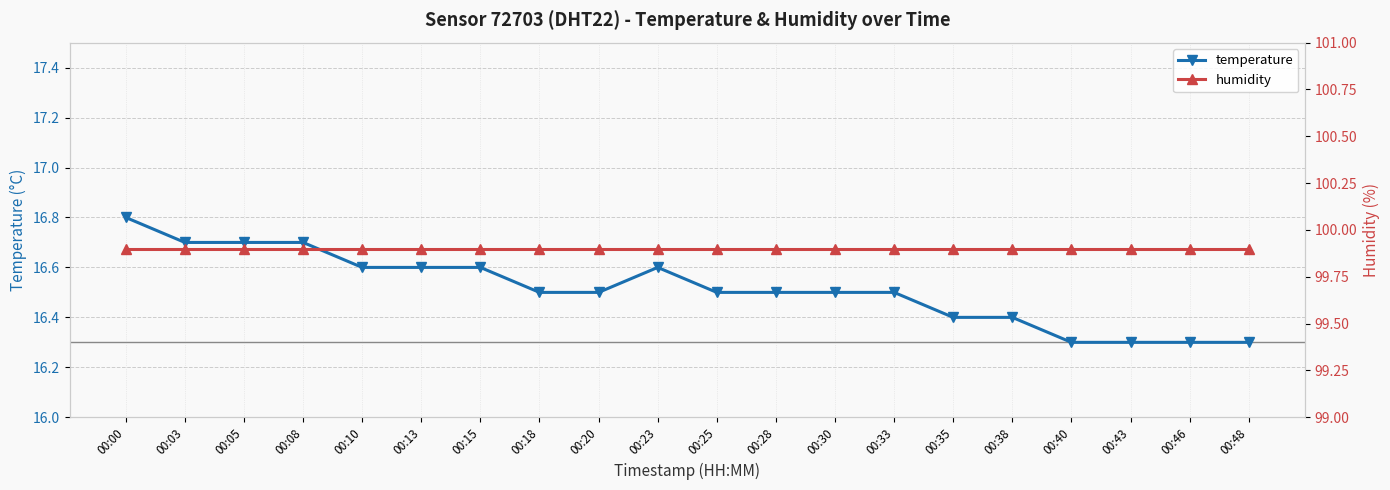

List the labels in order of humidity value, largest first.

00:00, 00:03, 00:05, 00:08, 00:10, 00:13, 00:15, 00:18, 00:20, 00:23, 00:25, 00:28, 00:30, 00:33, 00:35, 00:38, 00:40, 00:43, 00:46, 00:48